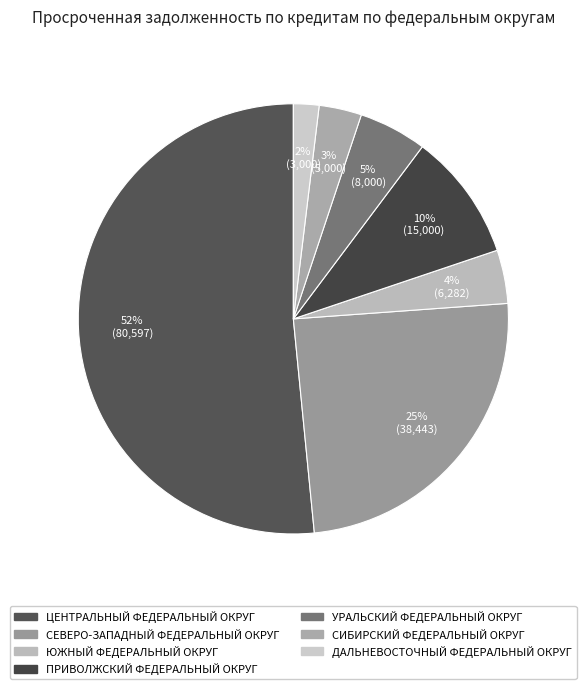

What is the largest slice in the pie chart?

ЦЕНТРАЛЬНЫЙ ФЕДЕРАЛЬНЫЙ ОКРУГ